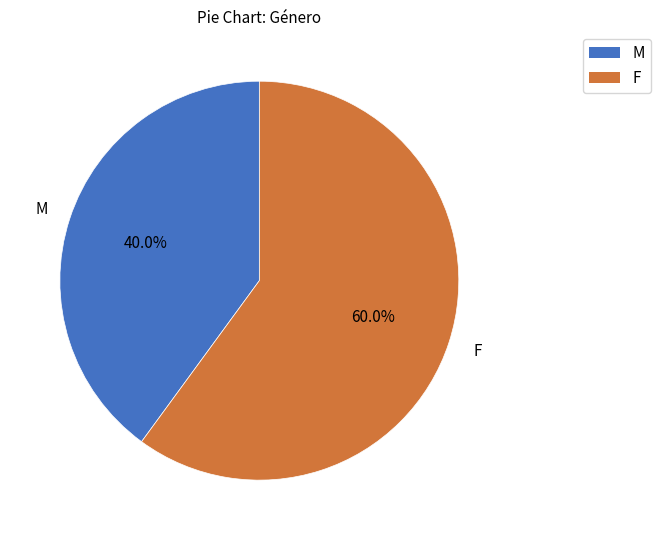

To the nearest percent, what portion does F represent?

60%